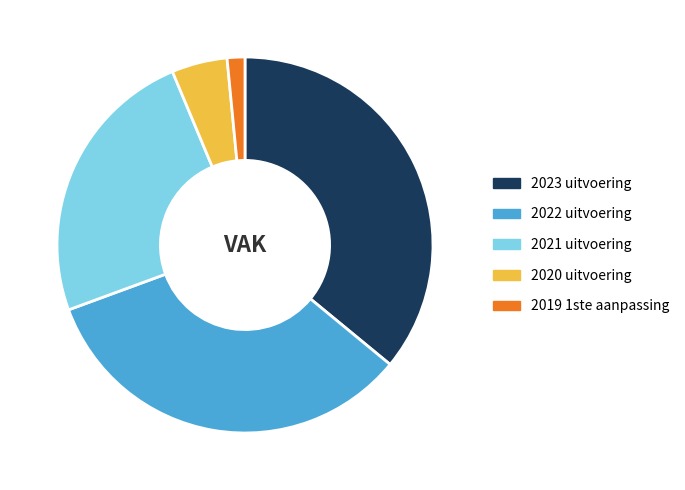

Which category has the biggest portion of the pie?

2023 uitvoering